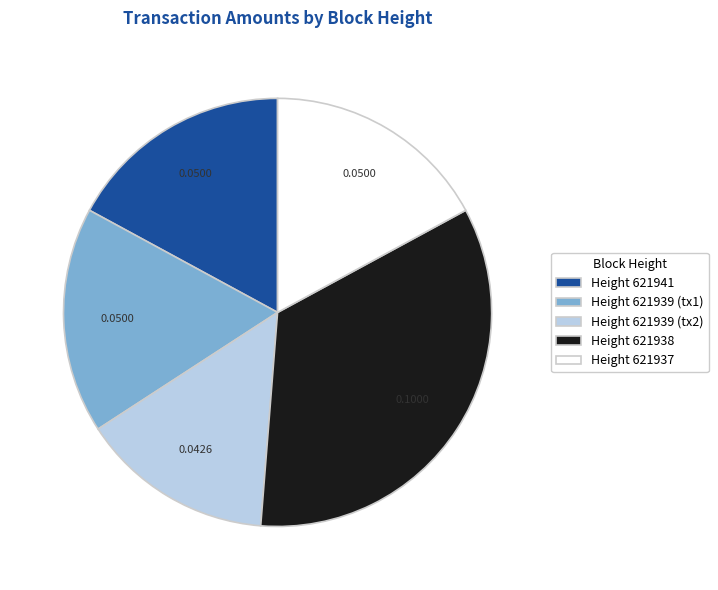

Combined, do Height 621938 and Height 621939 (tx1) account for over 50%?

Yes